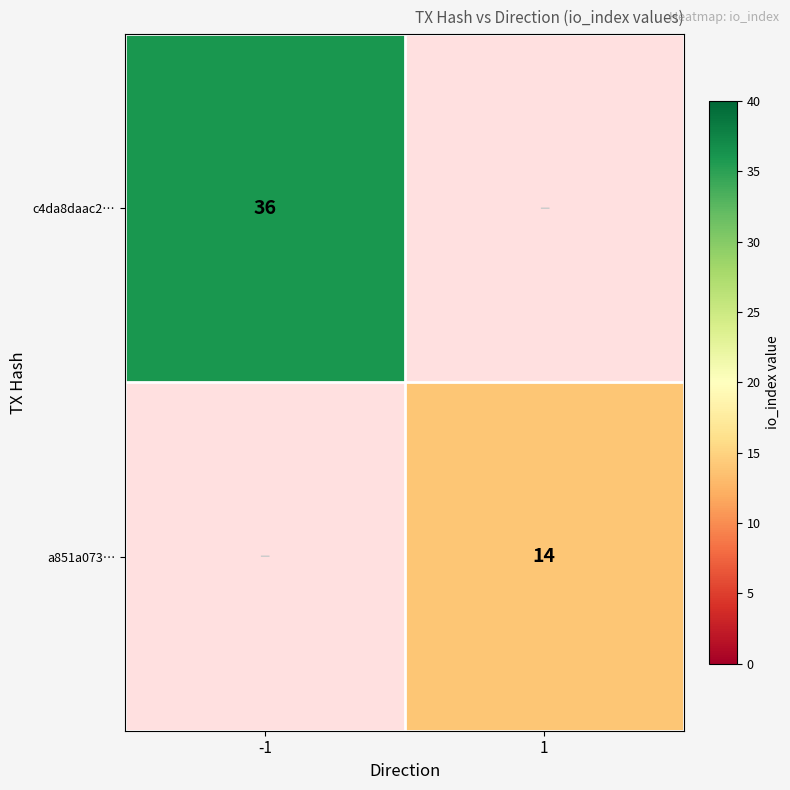

How many data points does each series have?

2